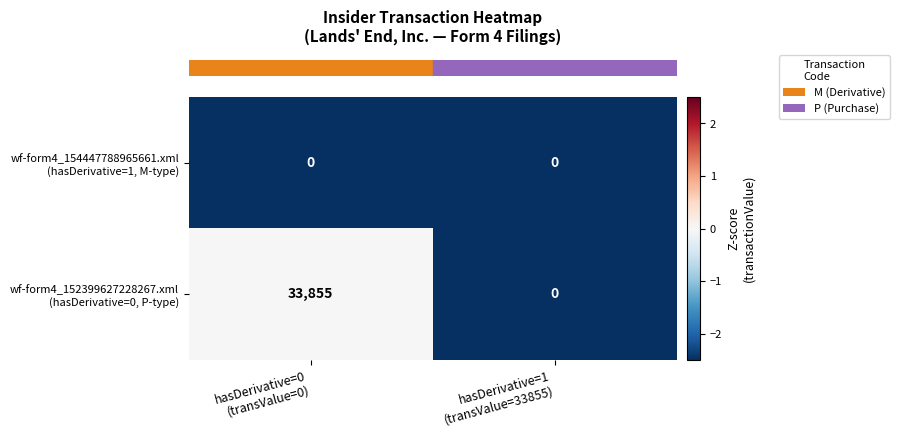

What is the greatest value displayed?

33855